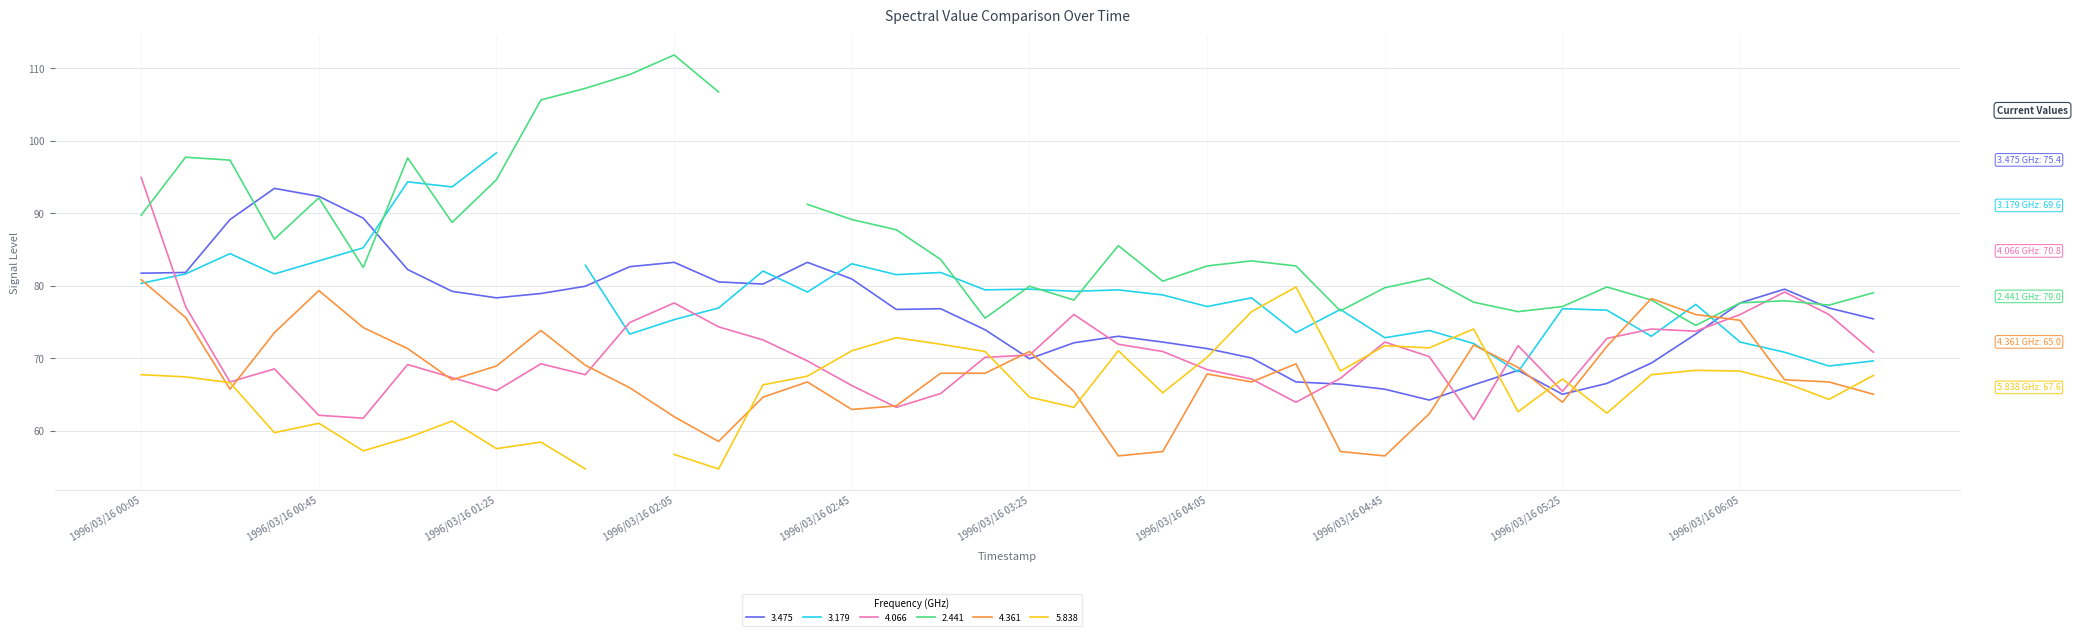

Which category has the highest value in the 4.361 series?

1996/03/16 00:05